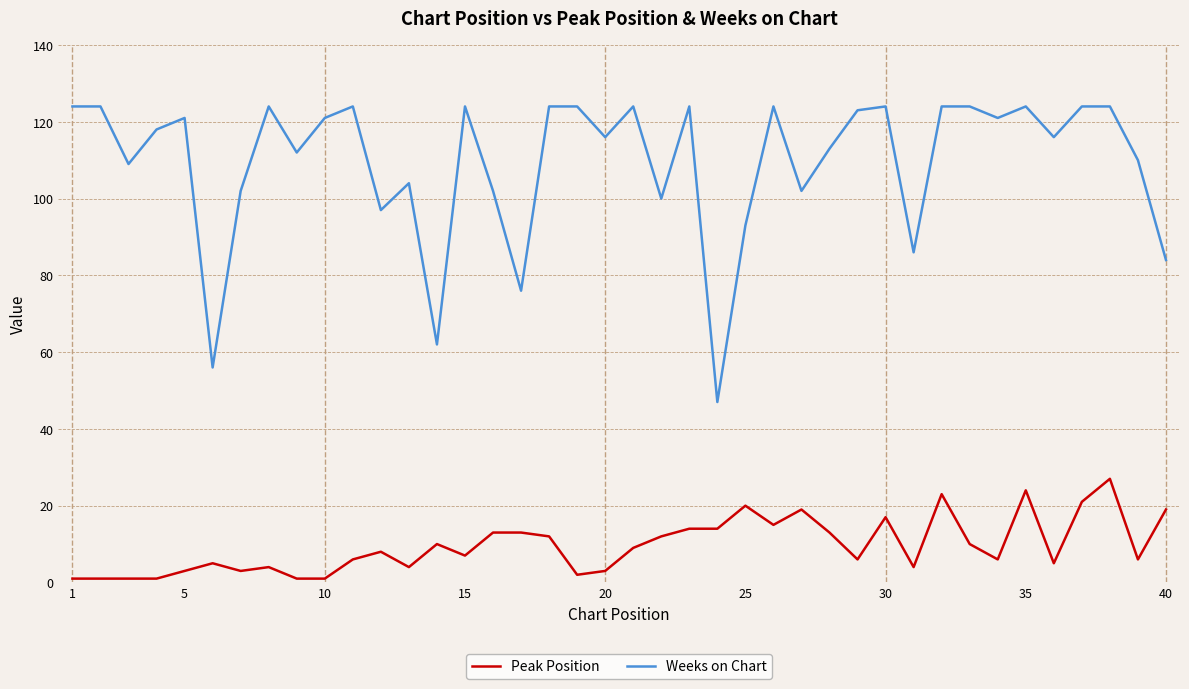

Which series has the widest spread of values?

Weeks on Chart